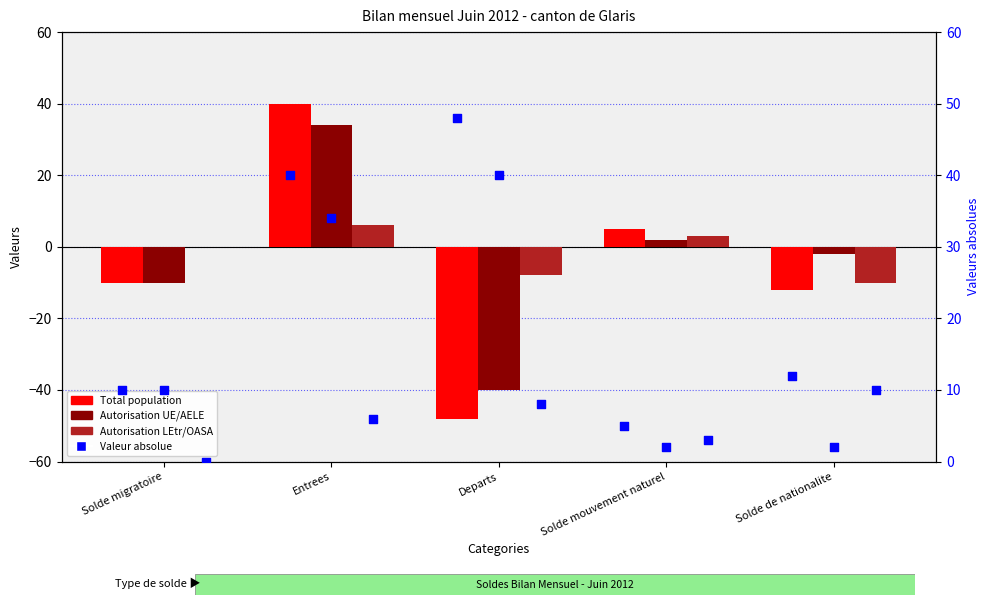

At how many categories does at least one series exceed 33?

2